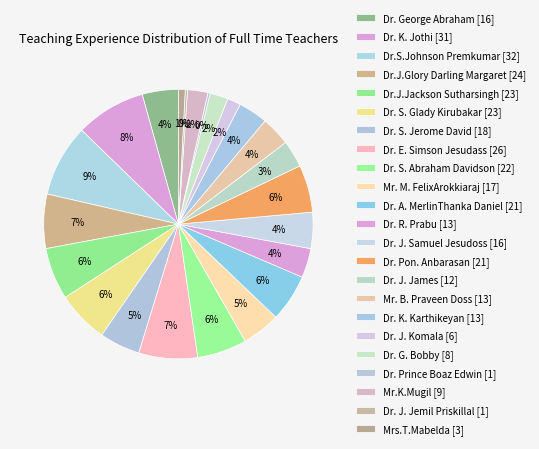

Is it true that Mr.K.Mugil [9] is 1% of the pie?

False